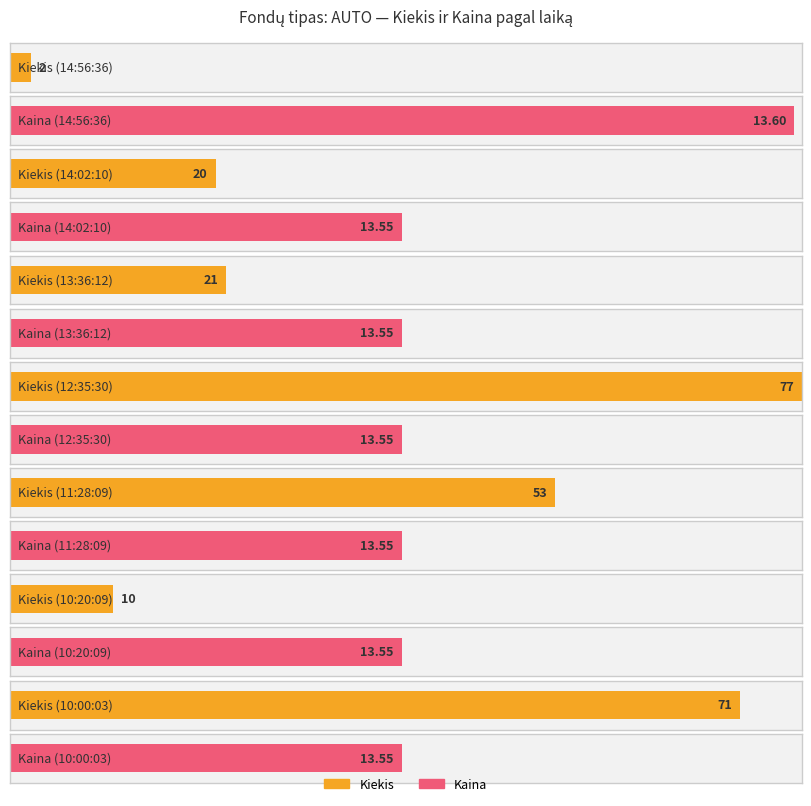

Which series changed the most between 13:36:12 and 10:00:03?

Kiekis